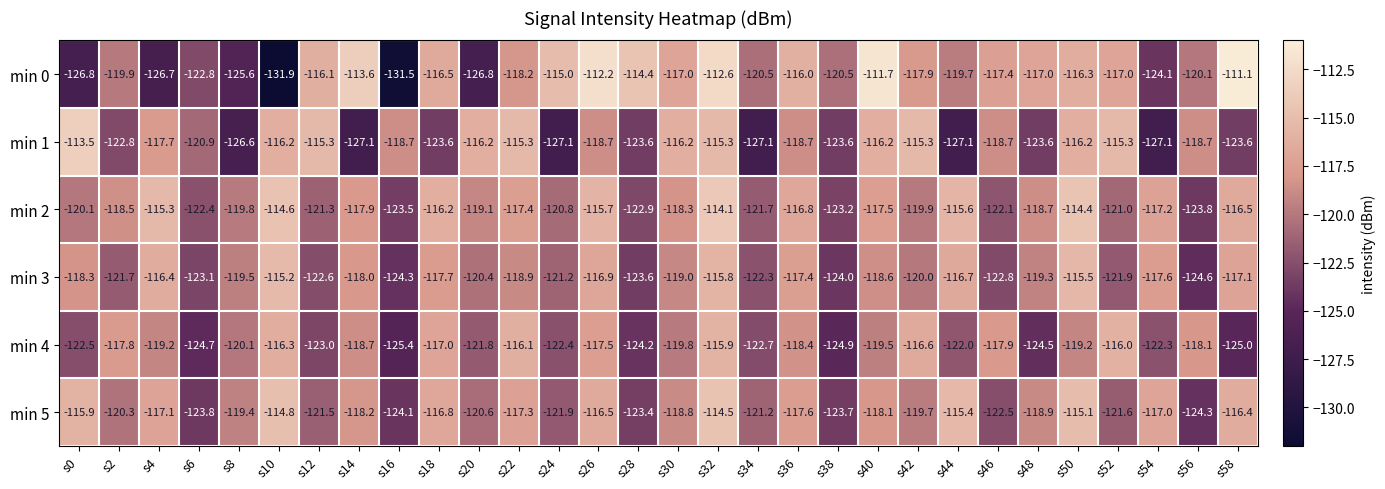

What is the difference between the min 0 values at s52 and s26?

4.8